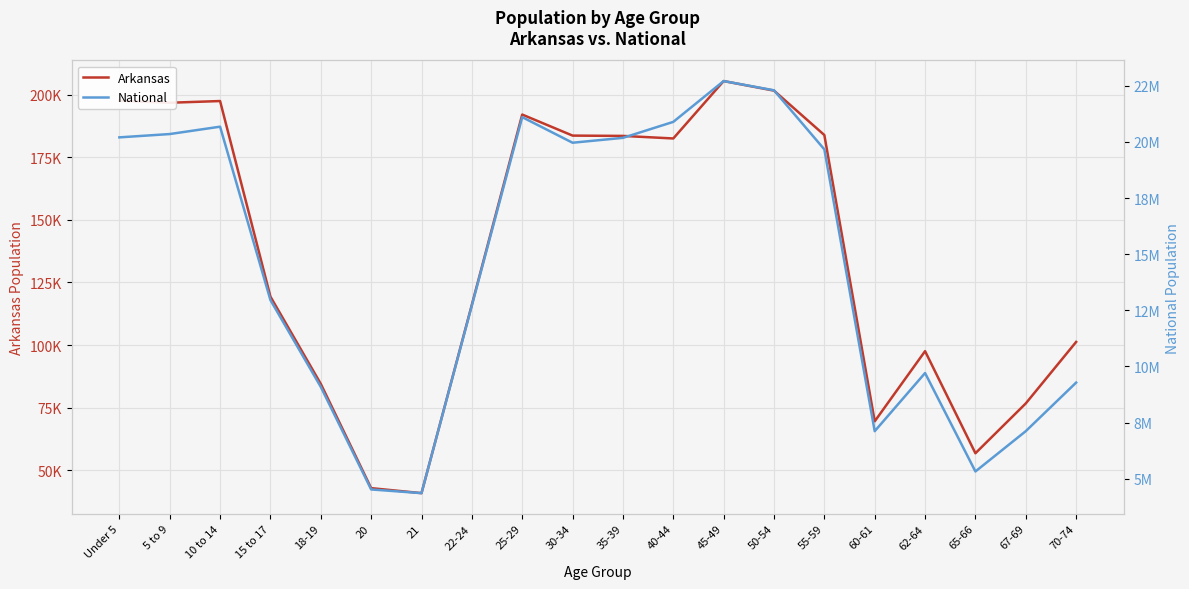

How many lines are shown in the chart?

2